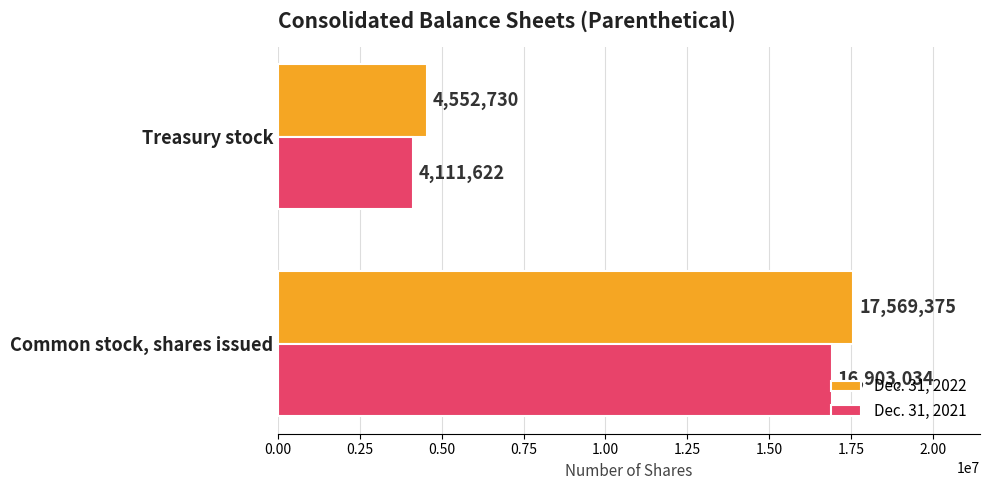

What is the total value across all series at Treasury stock?

8664352